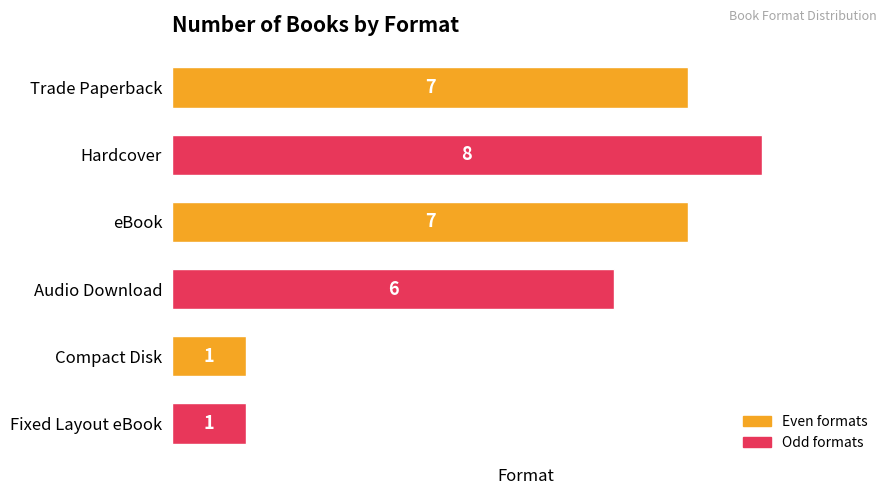

What is the change in value from Hardcover to Compact Disk?

-7